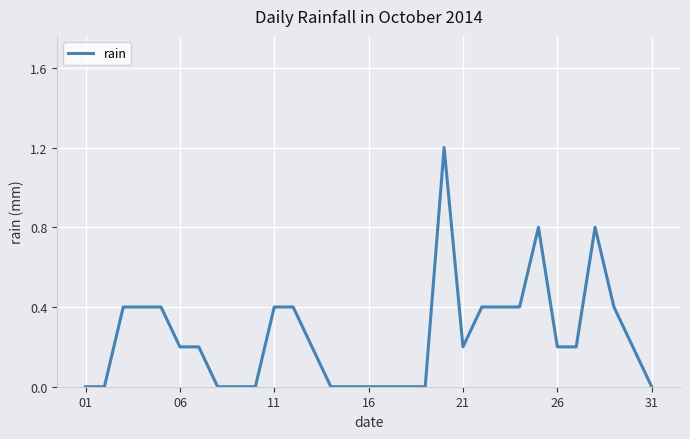

What is the difference between the maximum and minimum values?

1.2